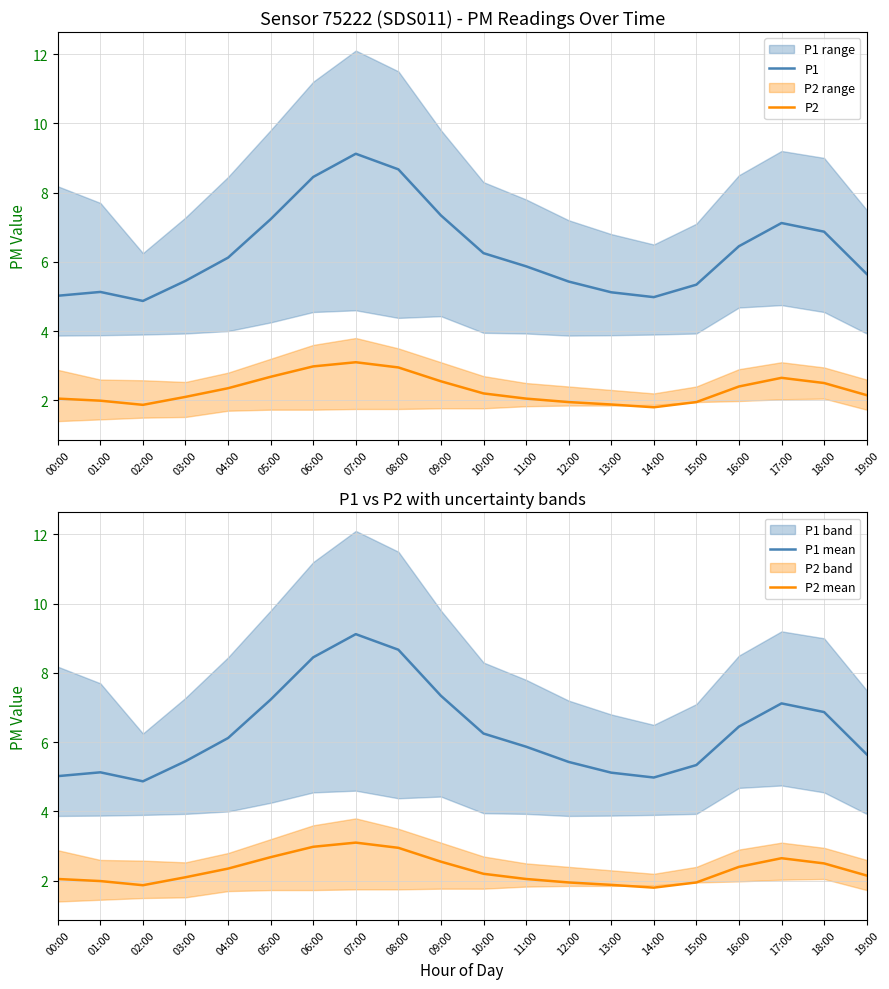

Reading right to left, extract all data points from this chart.

P1: 5.7	6.9	7.1	6.5	5.3	5.0	5.1	5.4	5.9	6.2	7.3	8.7	9.1	8.4	7.2	6.1	5.5	4.9	5.1	5.0
P2: 2.1	2.5	2.6	2.4	1.9	1.8	1.9	1.9	2.0	2.2	2.5	3.0	3.1	3.0	2.7	2.4	2.1	1.9	2.0	2.0
P1 mean: 5.7	6.9	7.1	6.5	5.3	5.0	5.1	5.4	5.9	6.2	7.3	8.7	9.1	8.4	7.2	6.1	5.5	4.9	5.1	5.0
P2 mean: 2.1	2.5	2.6	2.4	1.9	1.8	1.9	1.9	2.0	2.2	2.5	3.0	3.1	3.0	2.7	2.4	2.1	1.9	2.0	2.0